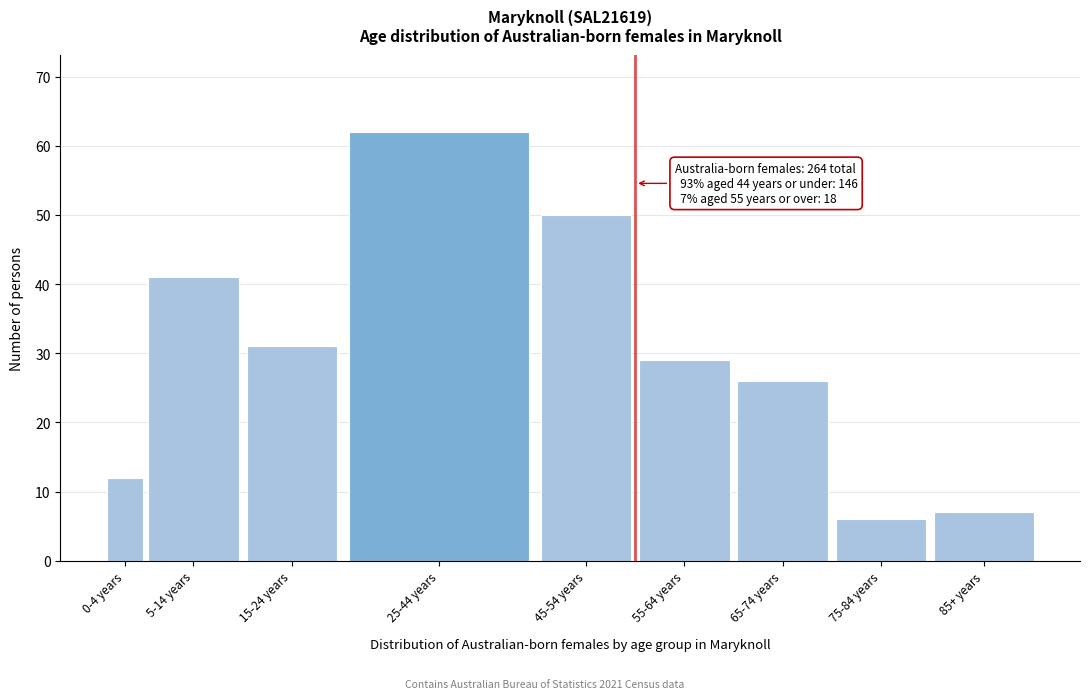

Reading left to right, list all the values displayed in this chart.

0-4 years=12	5-14 years=41	15-24 years=31	25-44 years=62	45-54 years=50	55-64 years=29	65-74 years=26	75-84 years=6	85+ years=7